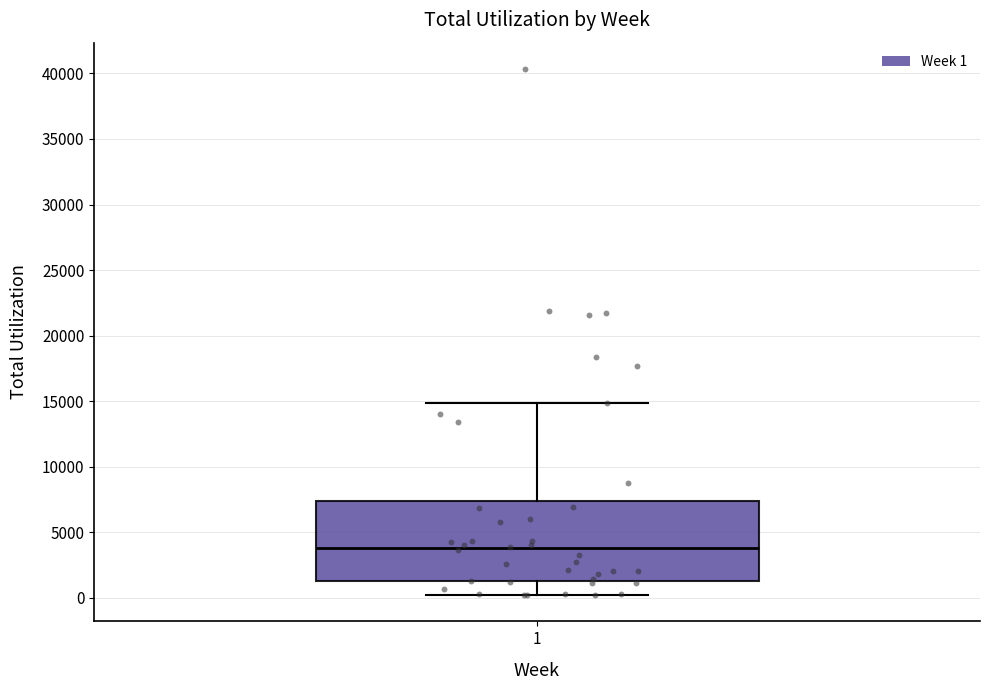

Transcribe this box plot: give where the median line is, the range the box spans, and where the two whiskers end, as read against the y-axis. The values are not printed on the chart, so give them approximately, as read against the axis.

median 4000, box 1500 to 7500, whiskers 0 to 15000